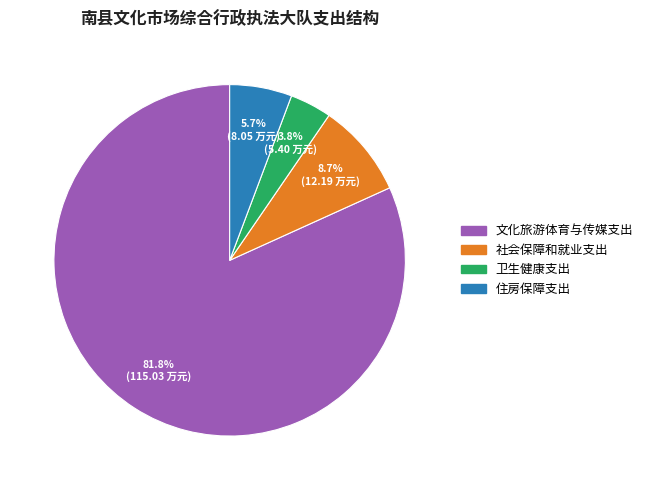

To the nearest percent, what is the average slice percentage?

25%